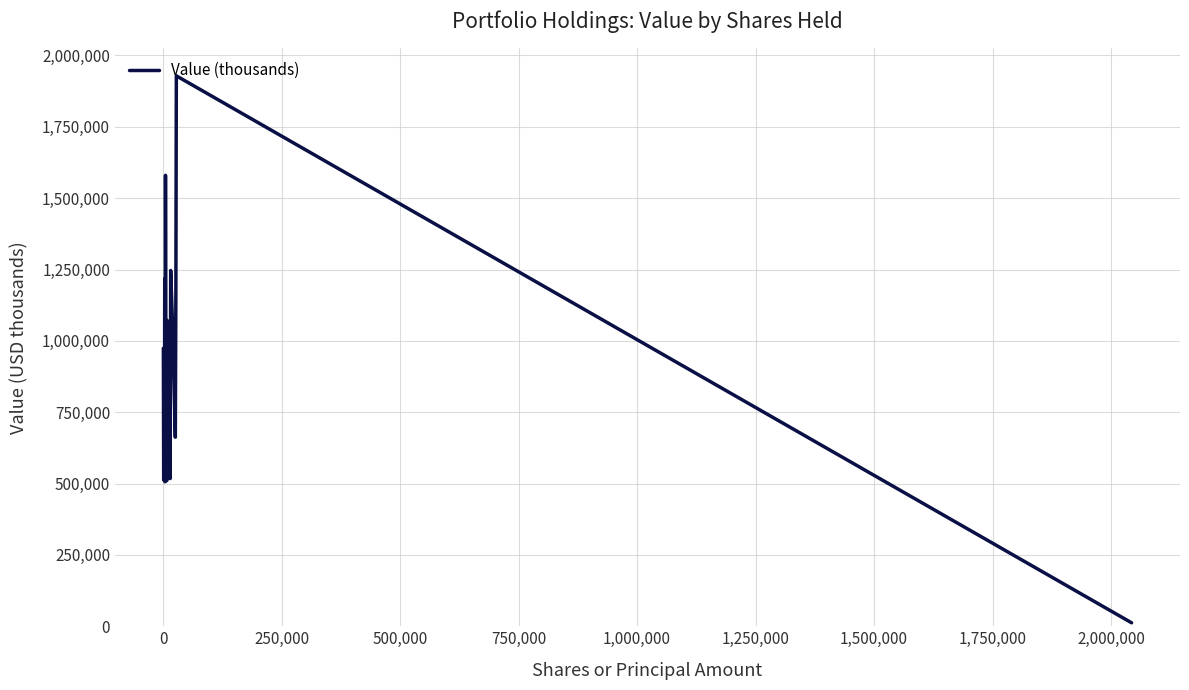

What is the maximum value shown in the chart?

1928727